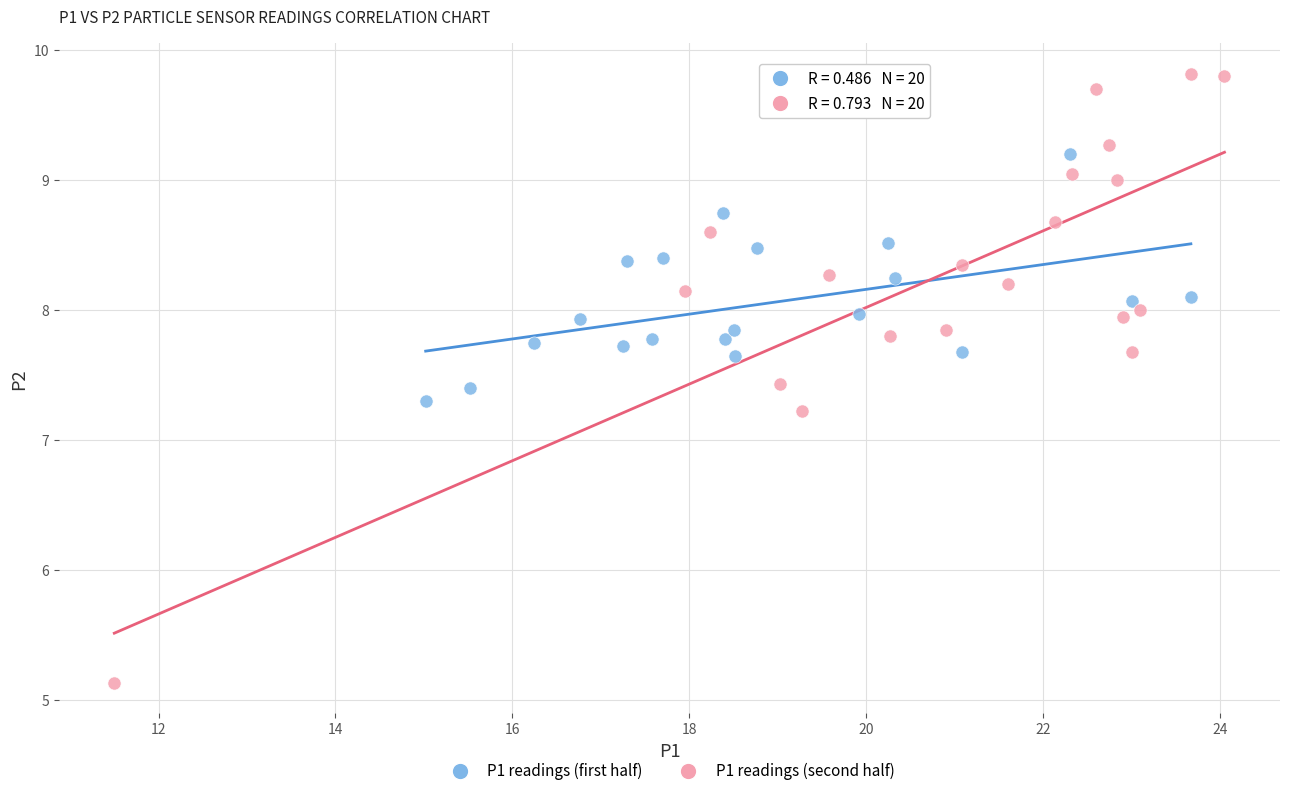

What are all the series names shown in the legend?

P1 readings (first half), P1 readings (second half)